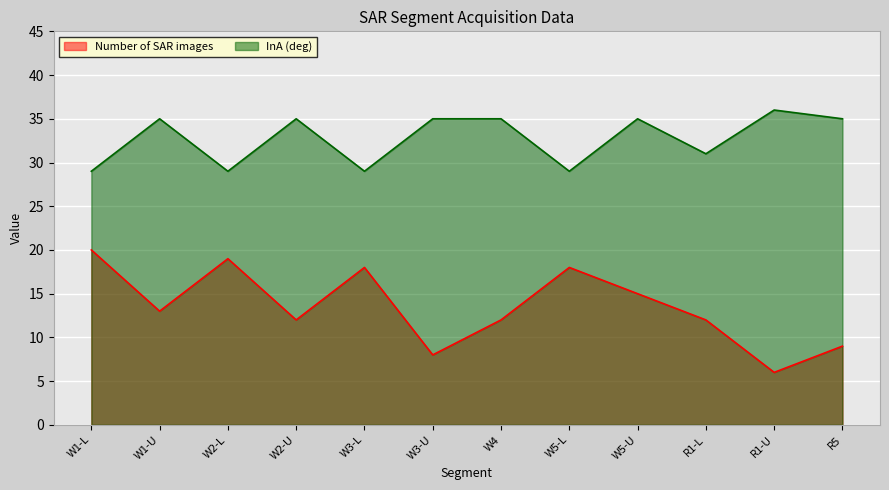

What is the difference between the highest and lowest values at W1-U?

22